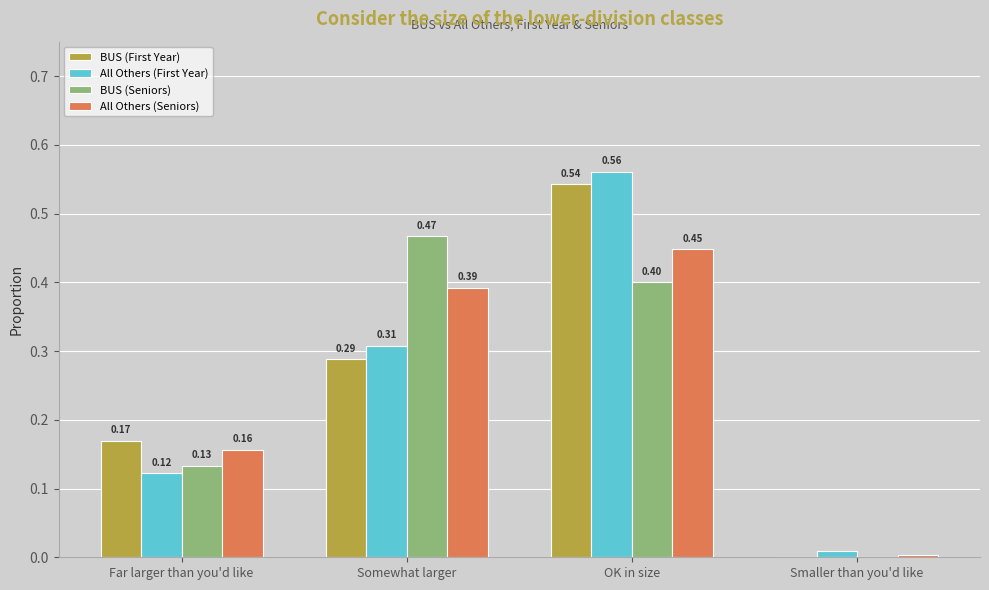

What is the sum of all All Others (First Year) values?

1.0